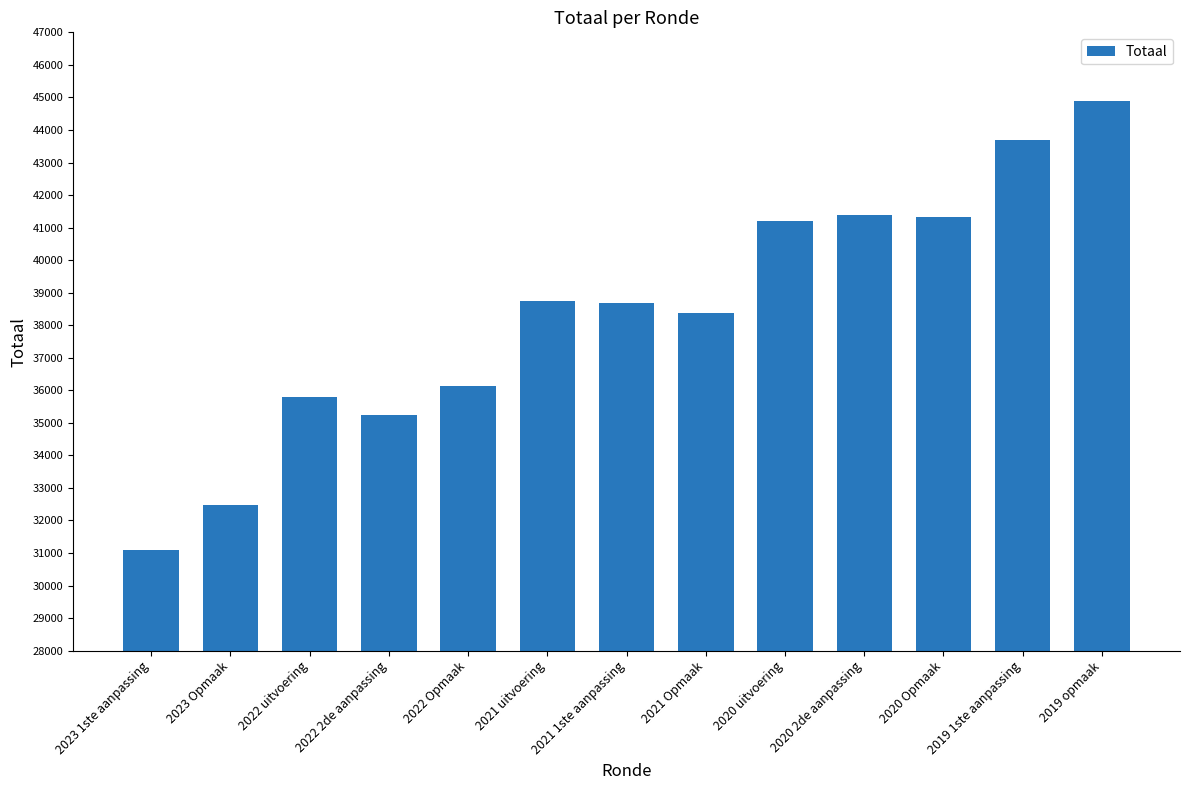

What is the difference between the maximum and minimum values?

13806